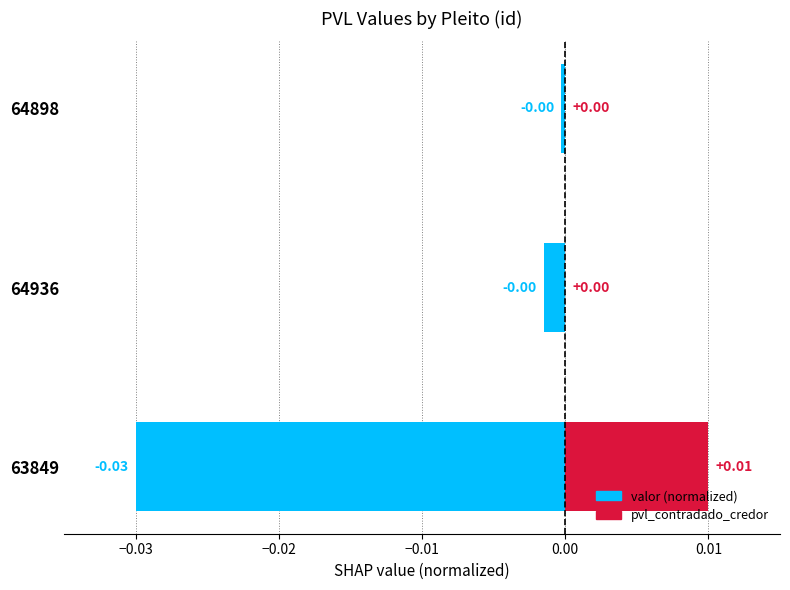

Which series has the largest total across all categories?

pvl_contradado_credor (normalized)